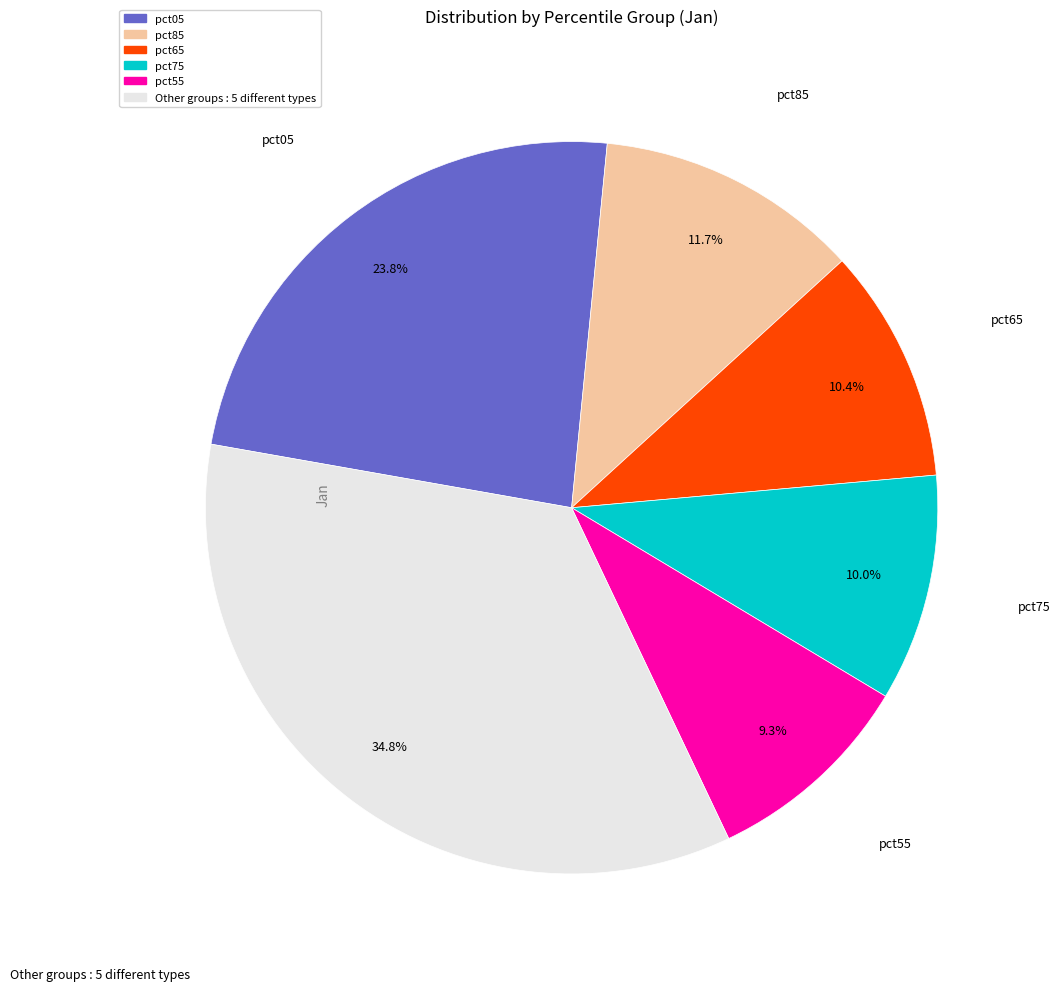

Is there any slice that represents more than half of the pie?

No